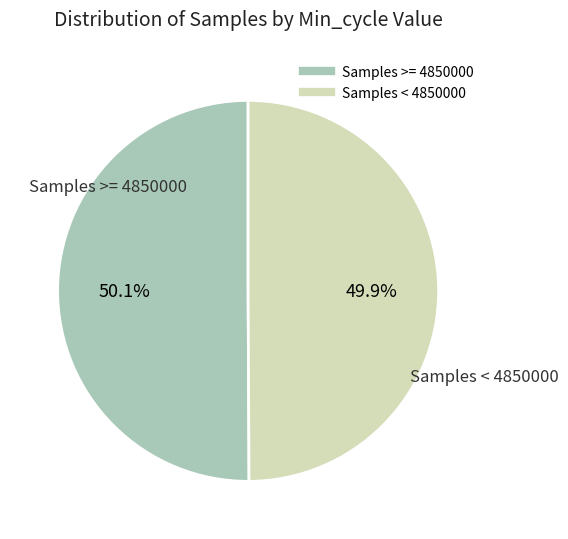

Is there a majority slice in this chart?

Yes